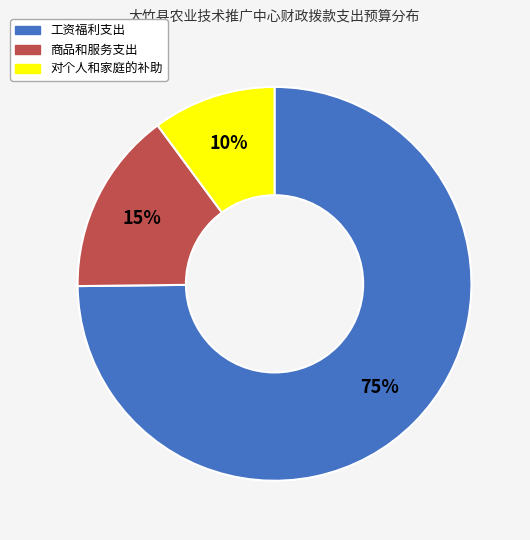

To the nearest percent, what percentage of the pie is 商品和服务支出?

15%